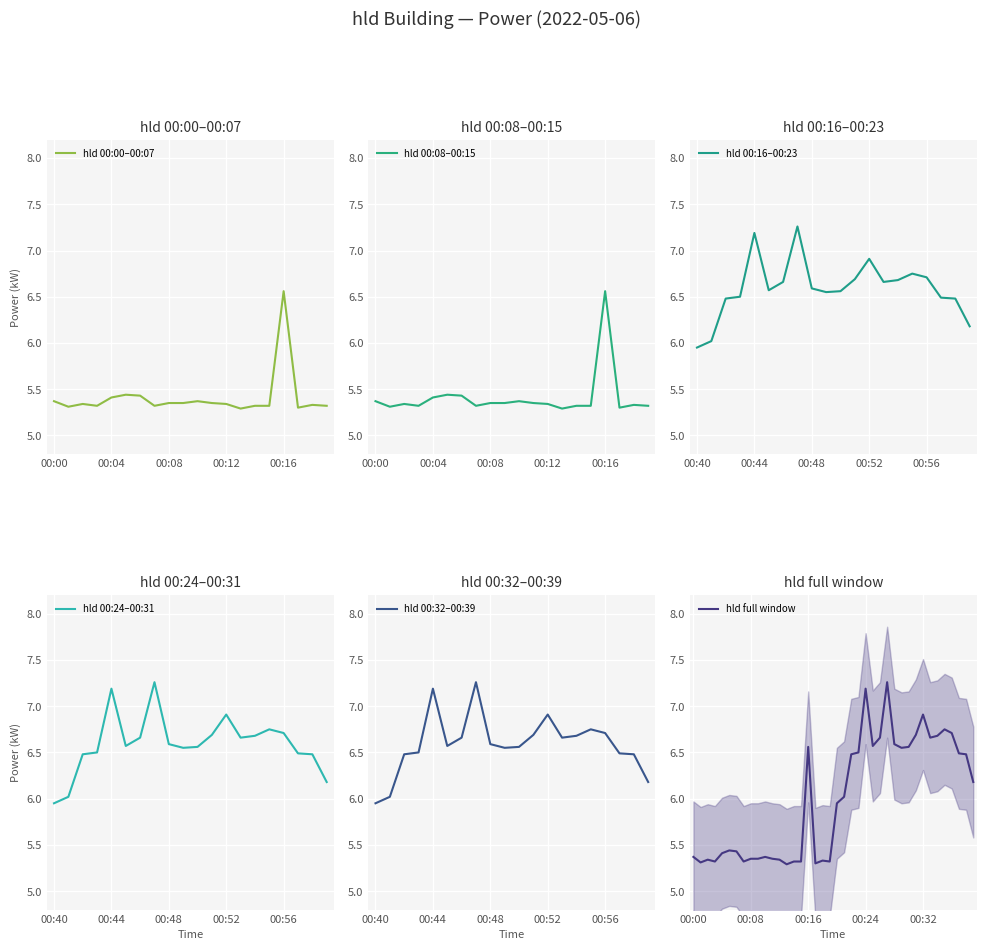

What is the maximum value shown in the chart?

7.3